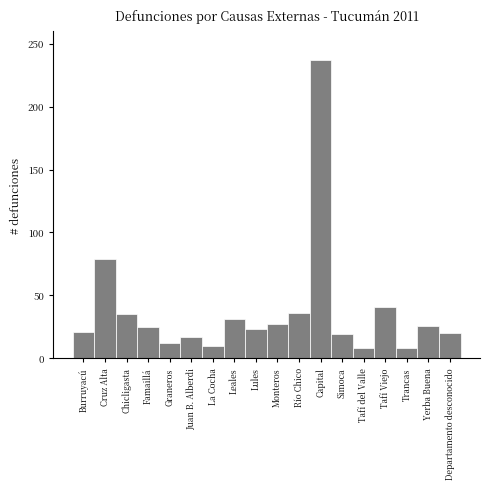

Where is the data nearest to the value 122?

Cruz Alta